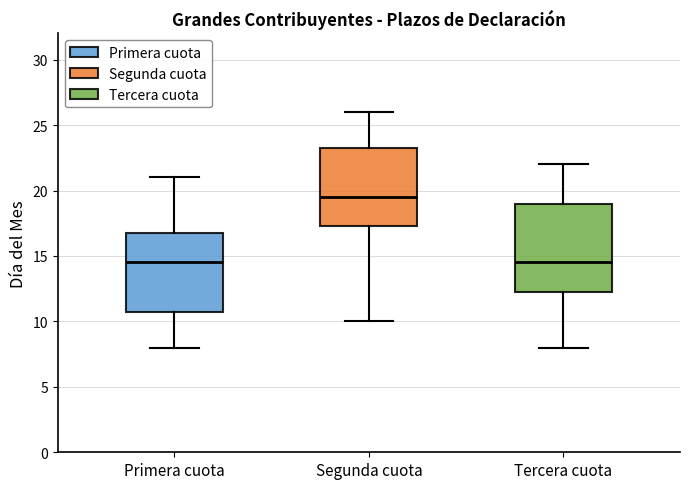

Reading left to right, transcribe this box plot: for each box, give where its median line is, the range the box spans, and where its two whiskers end, as read against the y-axis. The values are not printed on the chart, so give them approximately, as read against the axis.

Primera cuota: median 14.5, box 11.0 to 17.0, whiskers 8.0 to 21.0
Segunda cuota: median 19.5, box 17.5 to 23.5, whiskers 10.0 to 26.0
Tercera cuota: median 14.5, box 12.5 to 19.0, whiskers 8.0 to 22.0